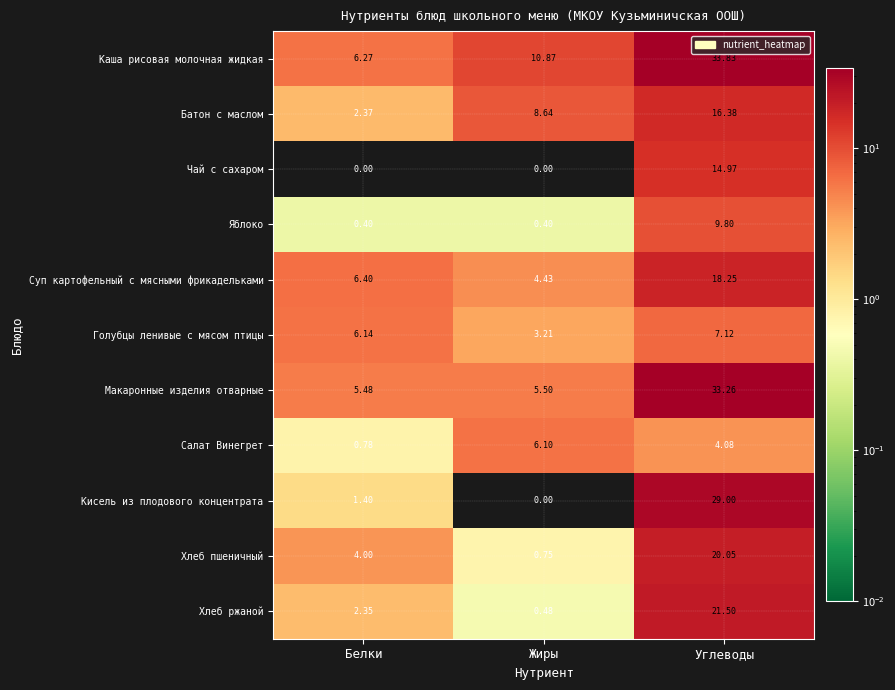

What is the total value across all series at Белки?

35.6